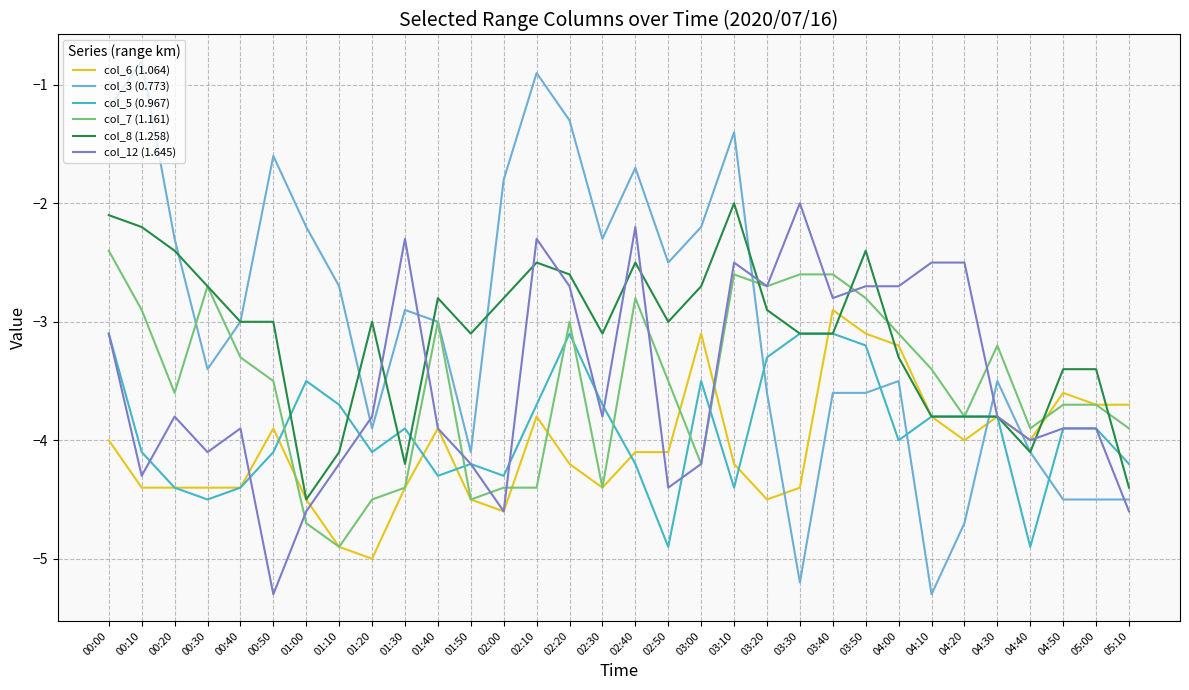

After their last crossing, which series has the higher values: col_3 (0.773) or col_5 (0.967)?

col_5 (0.967)